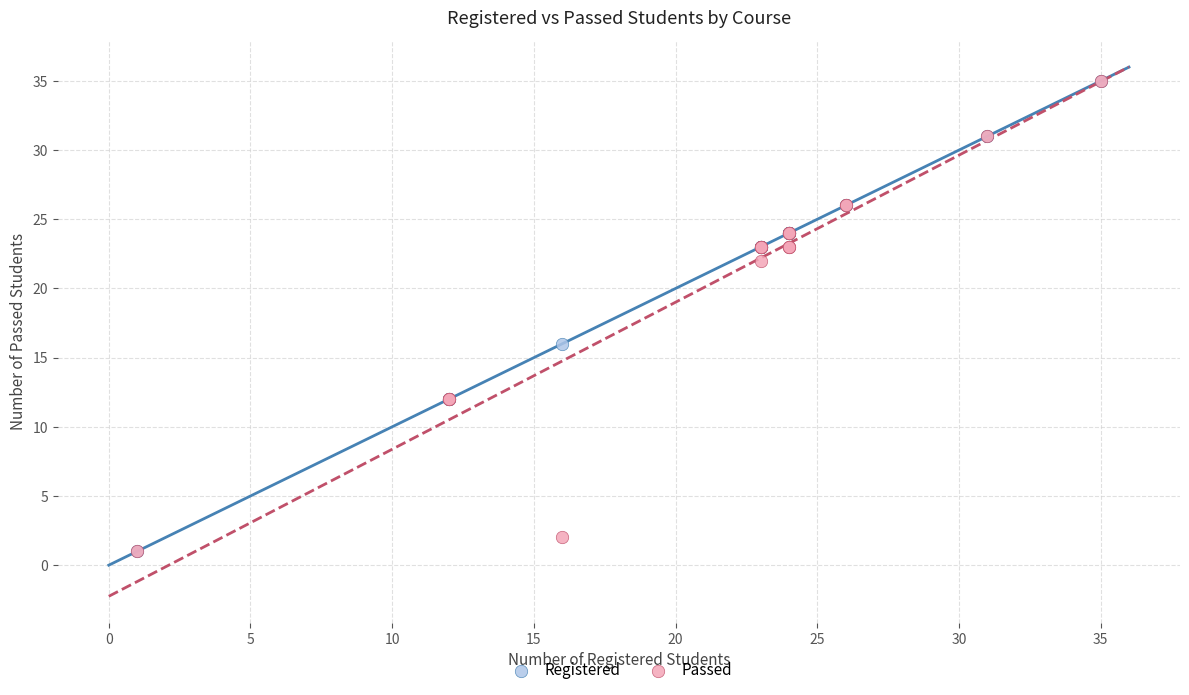

What are all the series names shown in the legend?

Registered, Passed